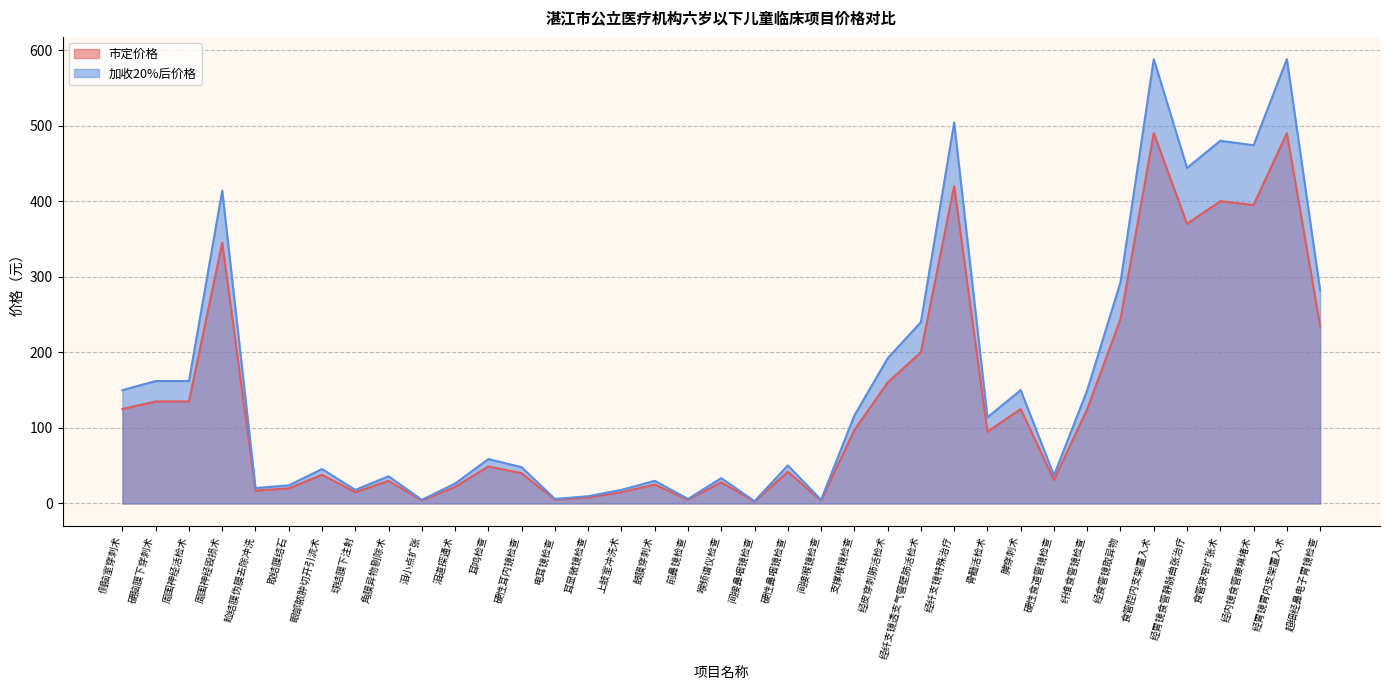

At 前鼻镜检查, list the series in order from smallest to largest.

市定价格, 加收20%后价格